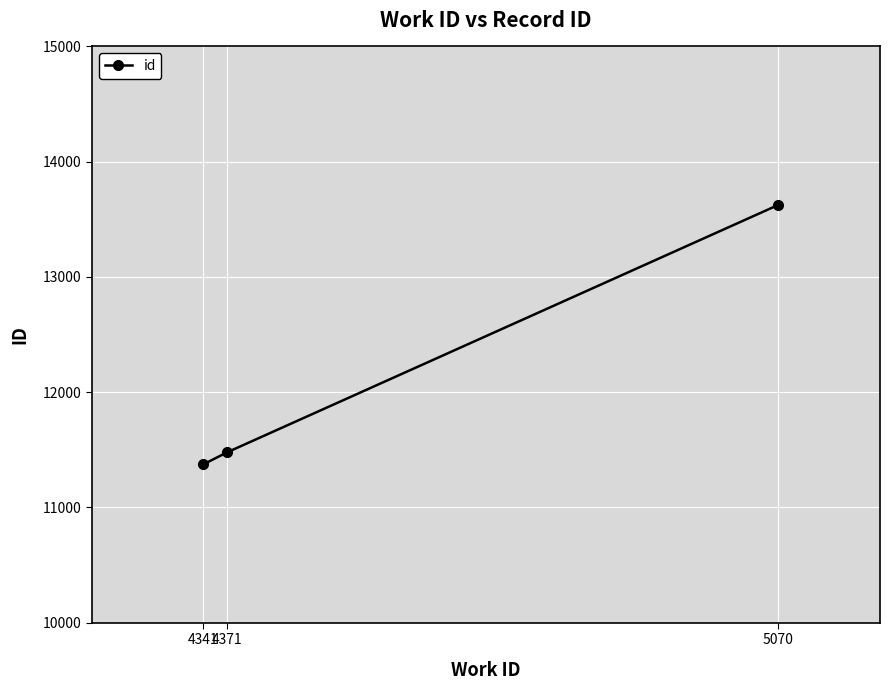

Is it true that the value at 4341 is 11373?

True